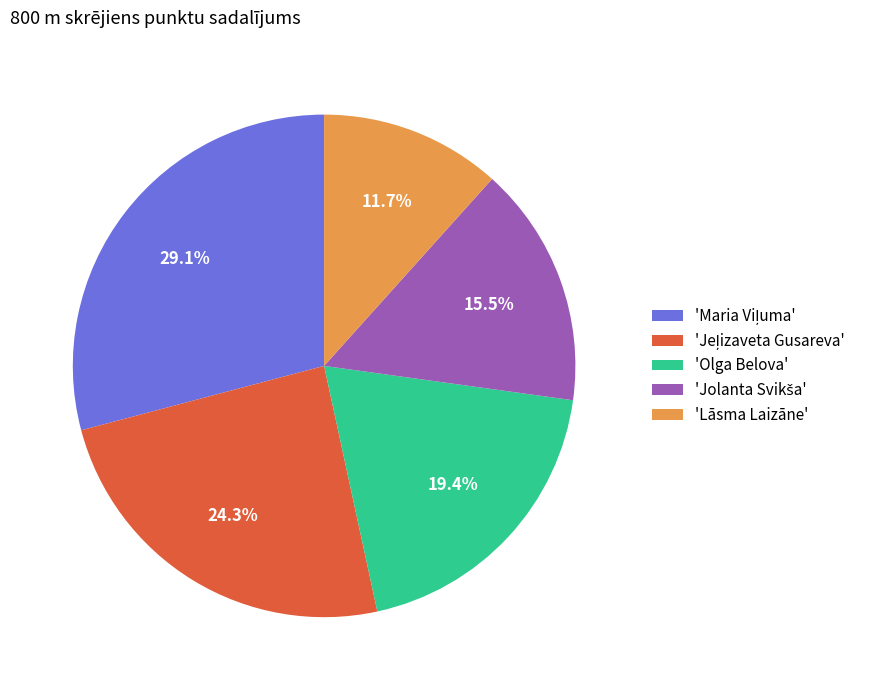

How many slices are in this pie chart?

5